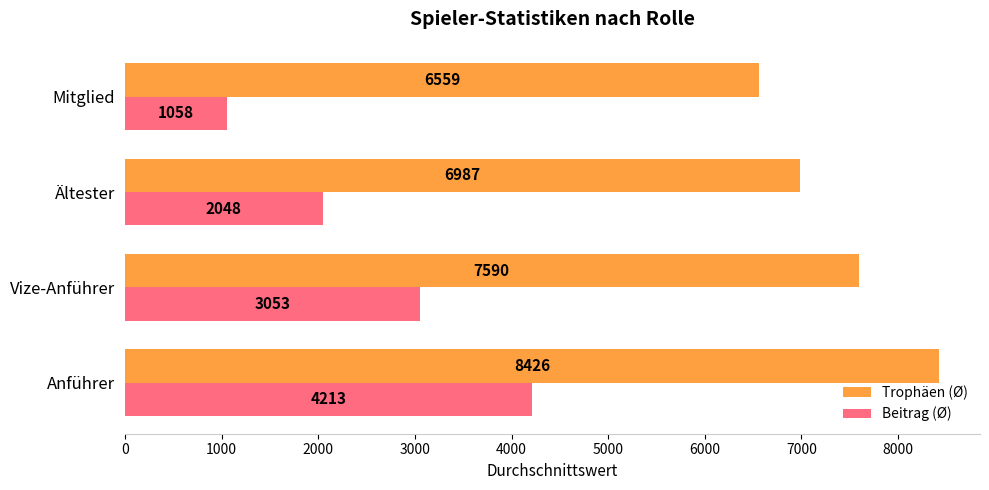

Where is Beitrag (Ø) nearest to the value 2635?

Vize-Anführer